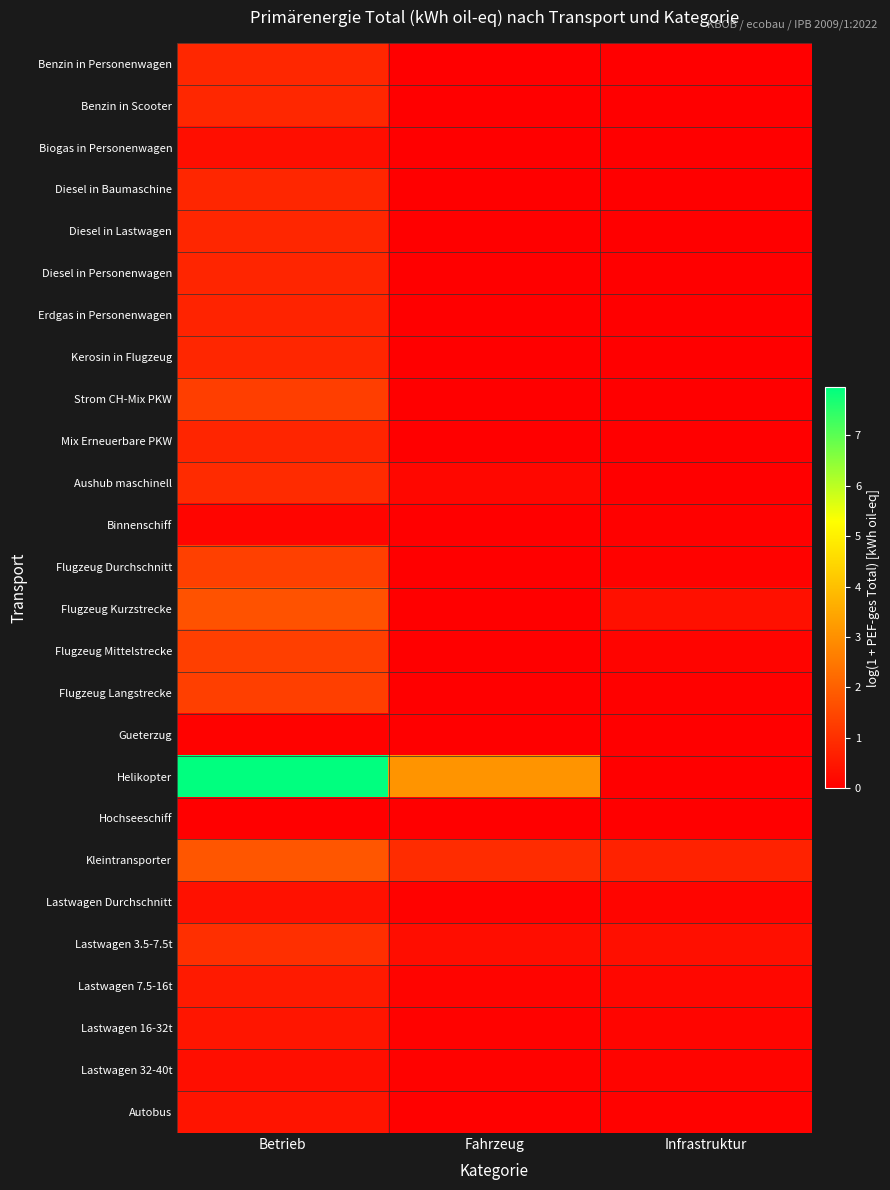

At which category does the chart reach its peak across all series?

Betrieb